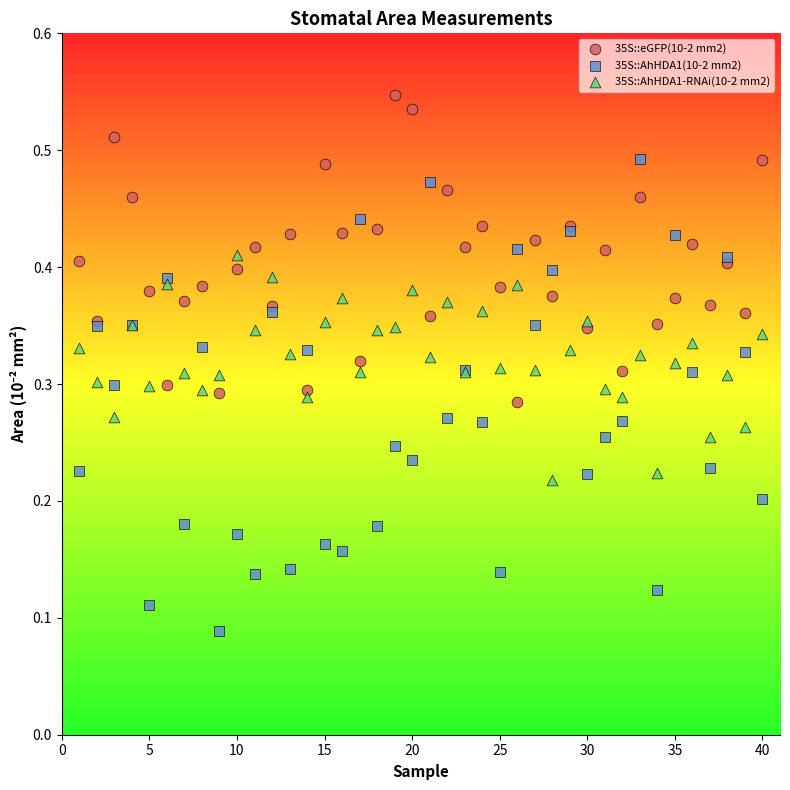

What are all the series names shown in the legend?

35S::eGFP(10-2 mm2), 35S::AhHDA1(10-2 mm2), 35S::AhHDA1-RNAi(10-2 mm2)